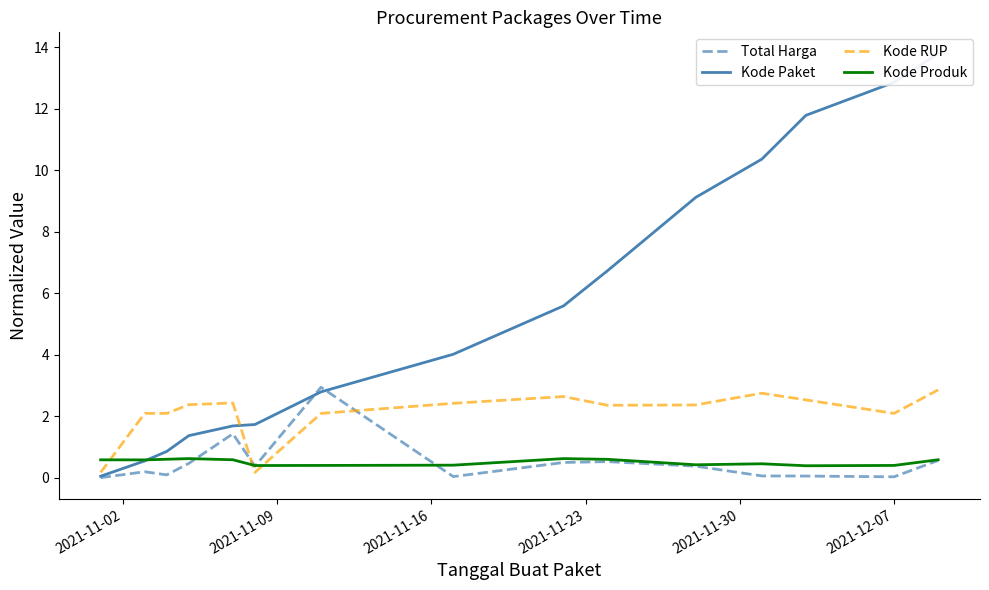

True or false: Kode Produk has more than 0 points higher than both neighbors.

True